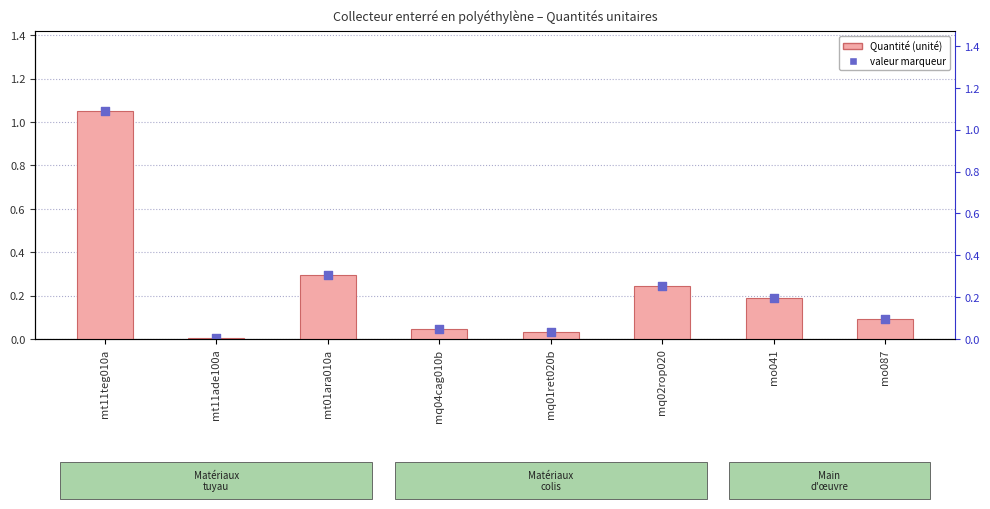

At which category is the sum across all series the highest?

mt11teg010a